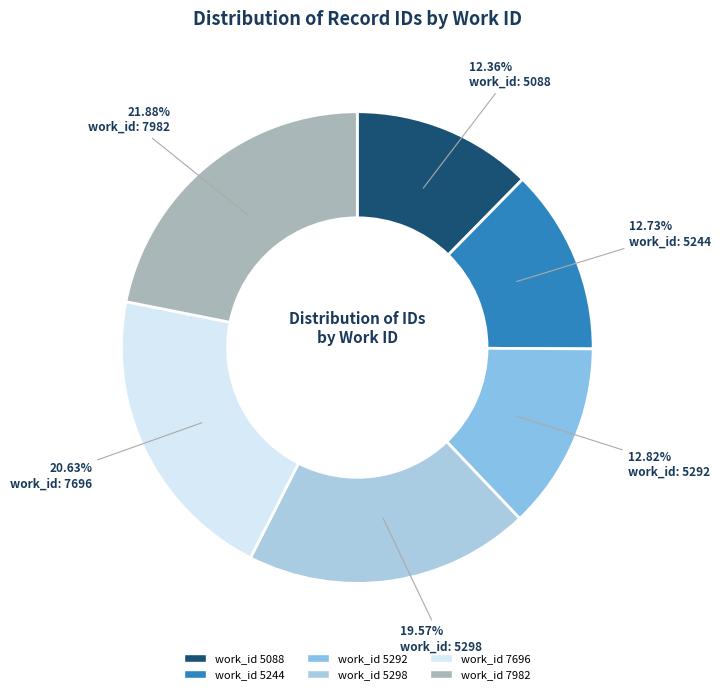

To the nearest percent, what is the difference between the largest and smallest slice percentages?

10%